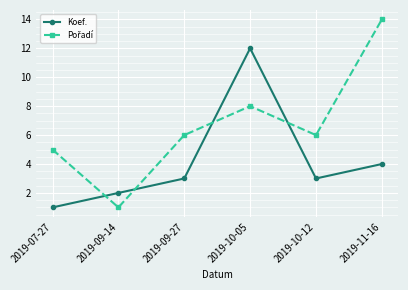

The value of Koef. at 2019-10-12 is 3. True or false?

True